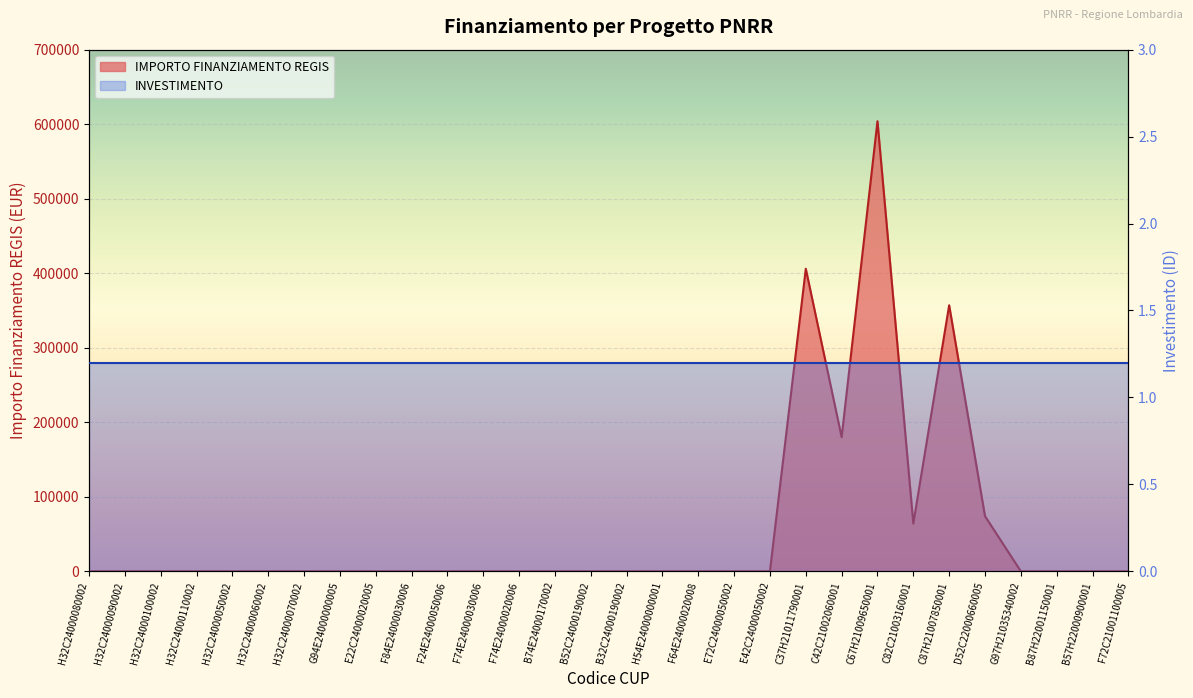

How many data points are above 0?

6